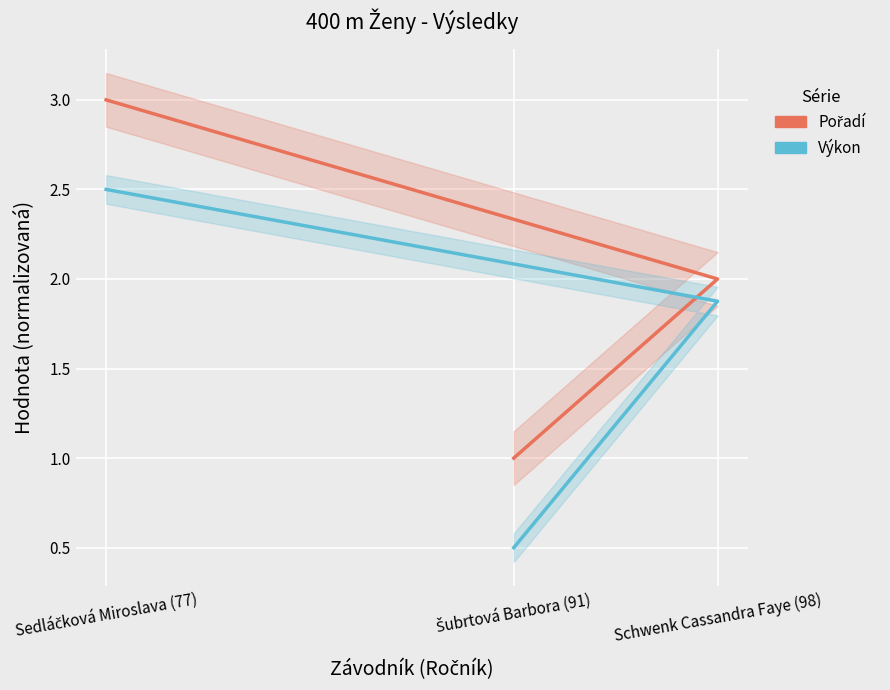

Which has a higher value, Schwenk Cassandra Faye (98) or Šubrtová Barbora (91)?

Schwenk Cassandra Faye (98)